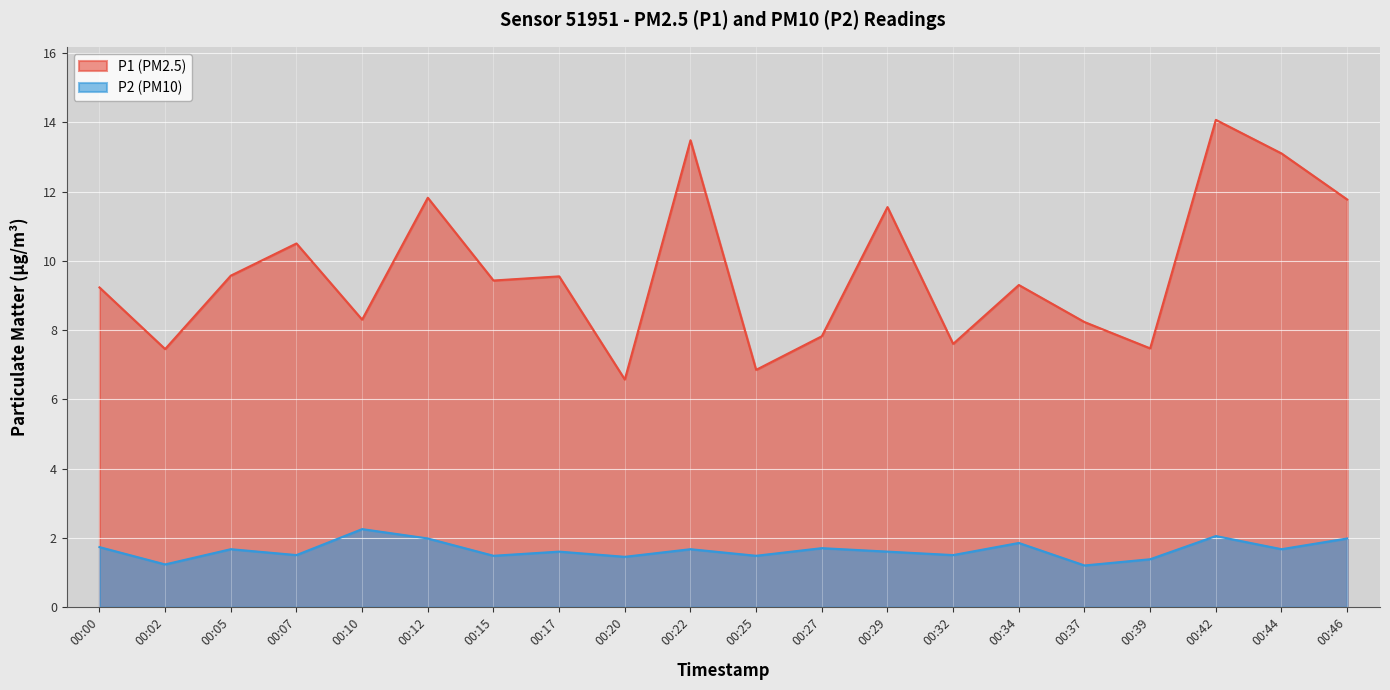

True or false: P1 has more than 1 interior local peaks.

True